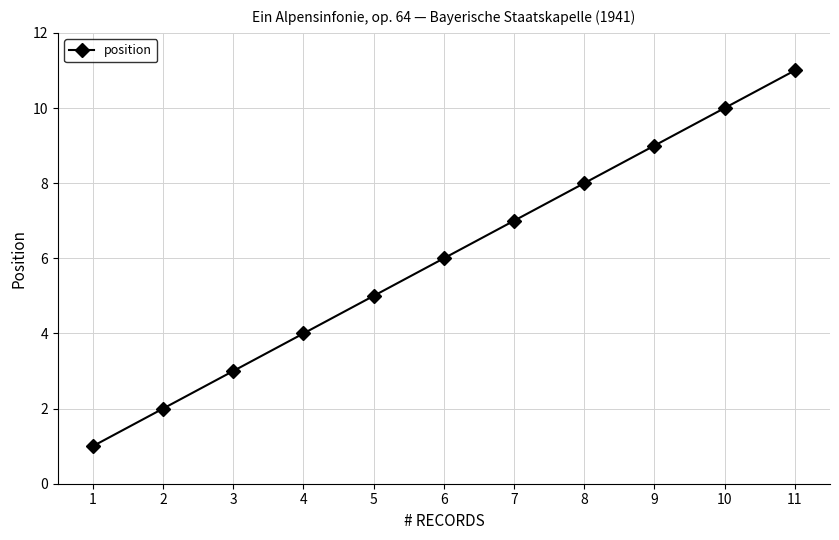

What is the difference between the values at 1 and 7?

6